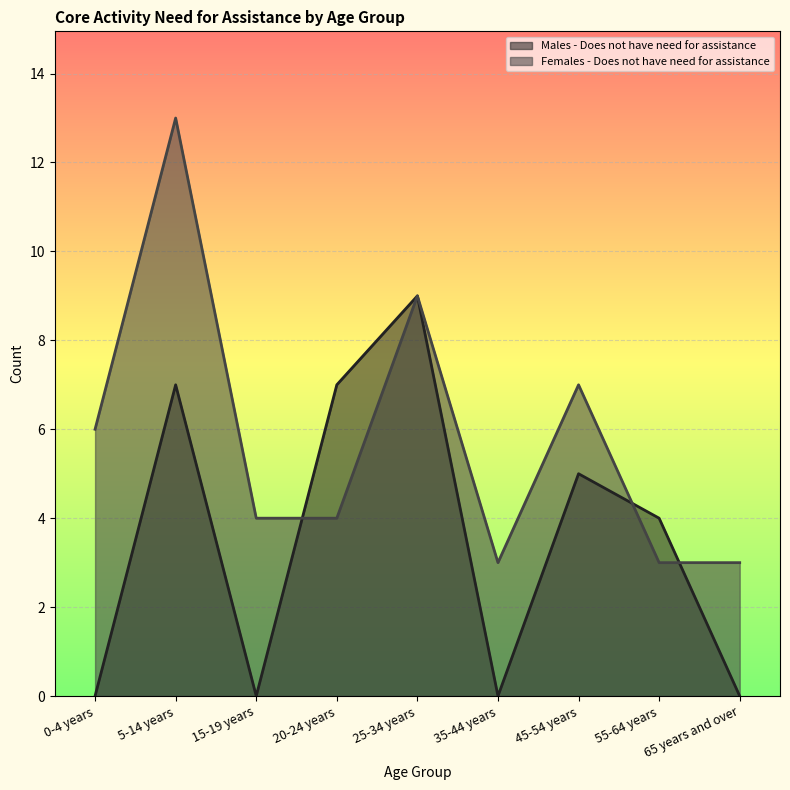

How many values in the Females - Does not have need for assistance series are below 4?

3